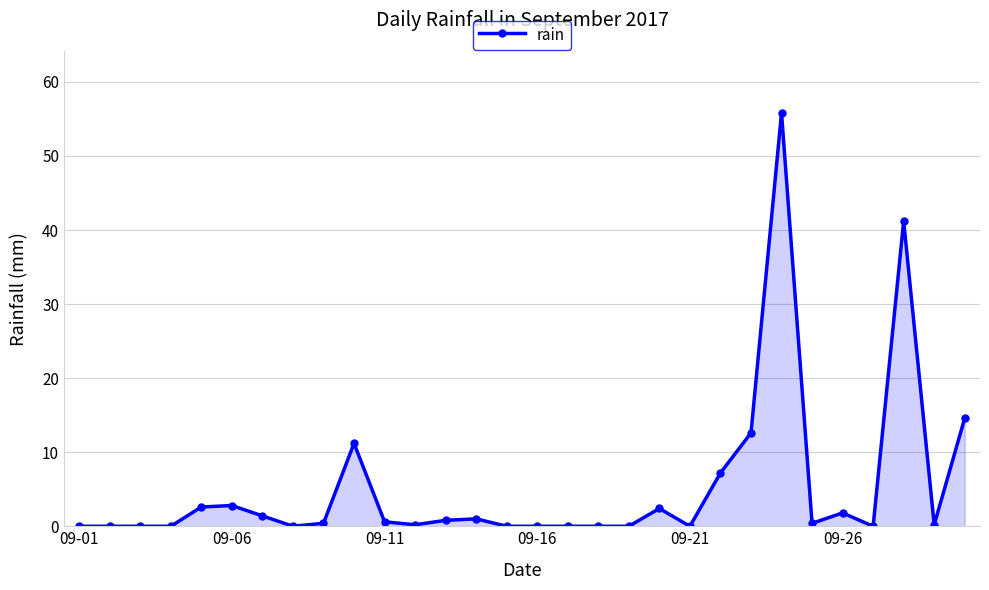

What is the maximum value shown in the chart?

55.8